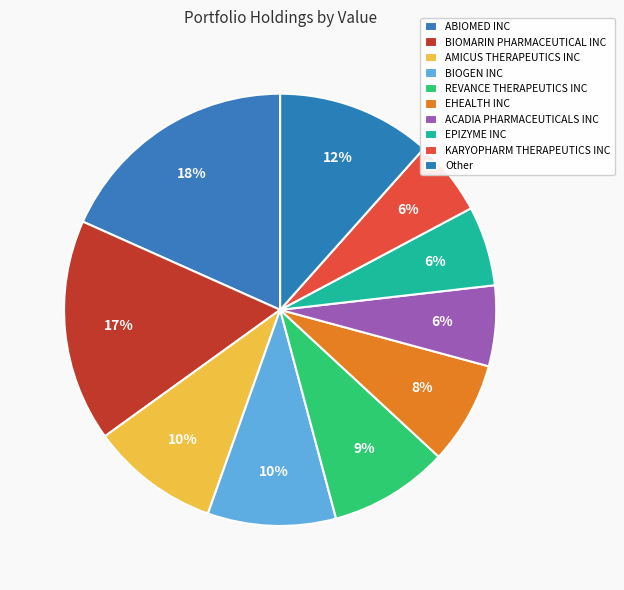

Which slice is the largest?

ABIOMED INC